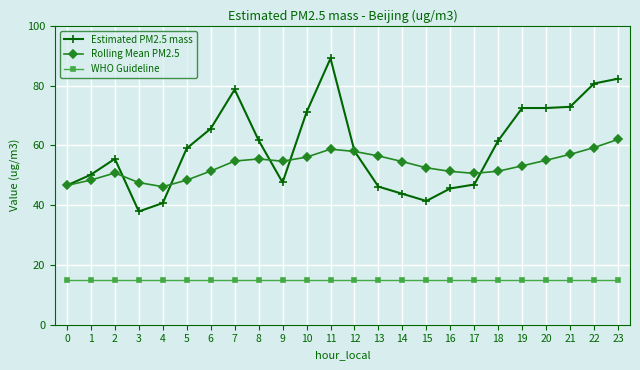

Which series has the largest total across all categories?

Estimated PM2.5 mass